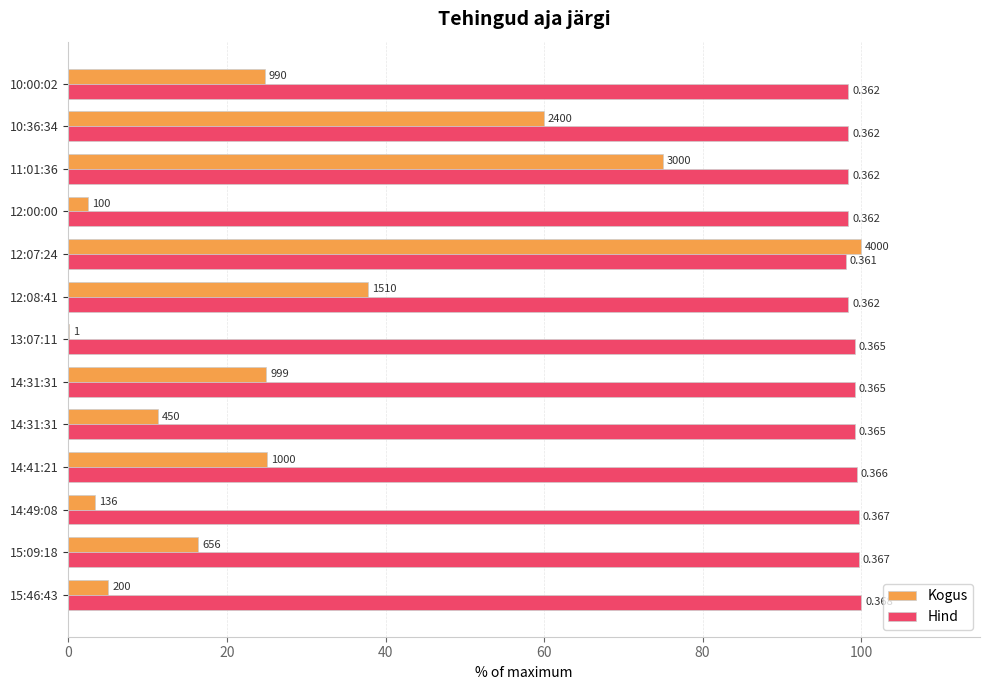

What are all the series names shown in the legend?

Kogus, Hind